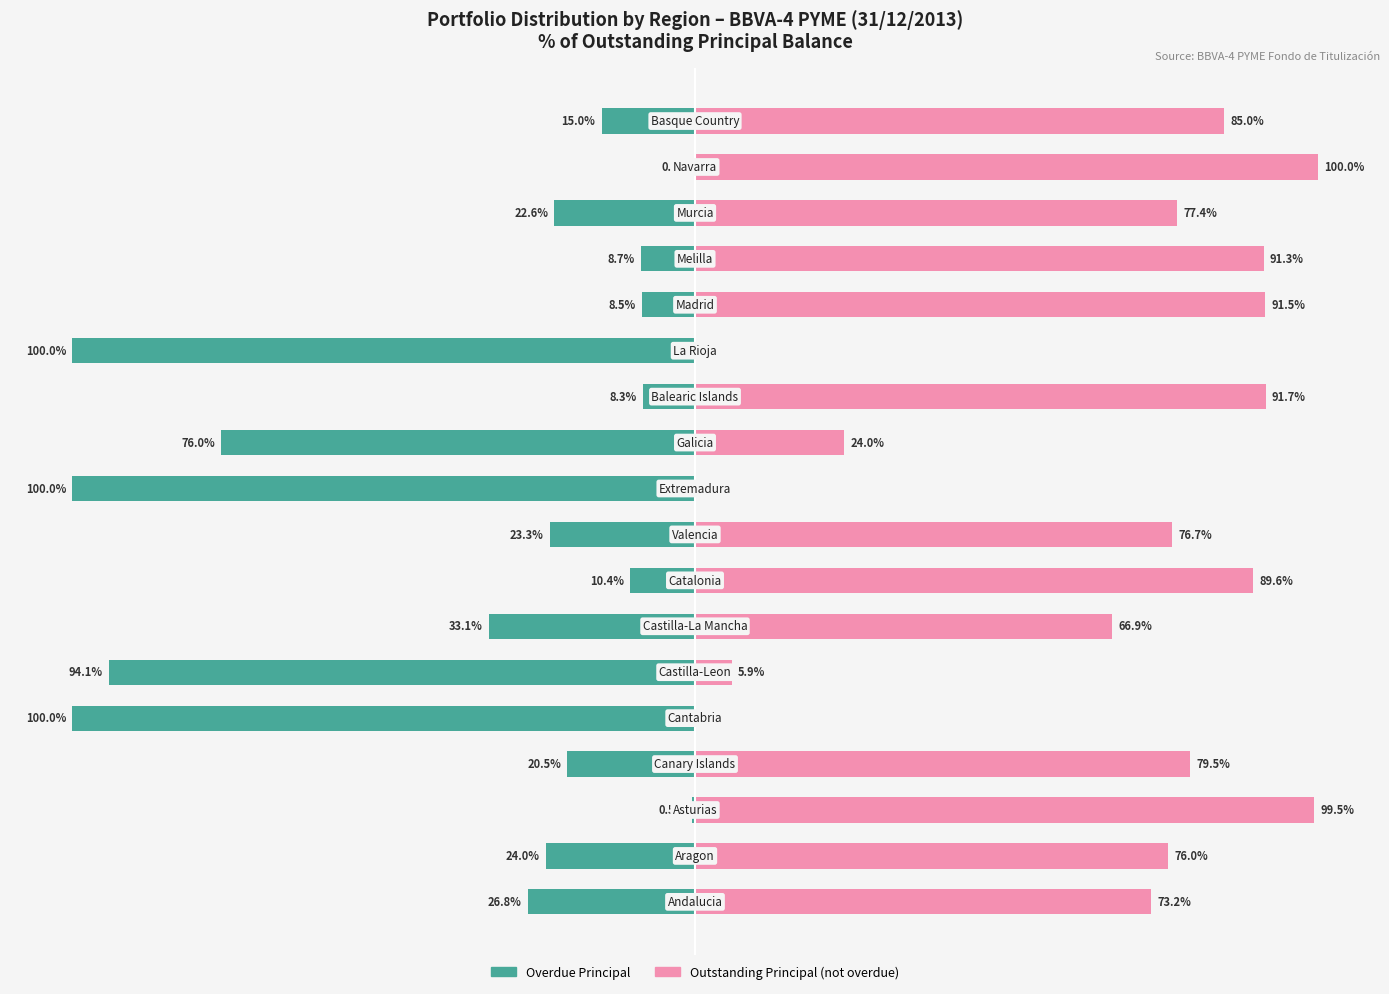

Rank the series by their average value, from highest to lowest.

Outstanding Principal (not overdue), Overdue Principal